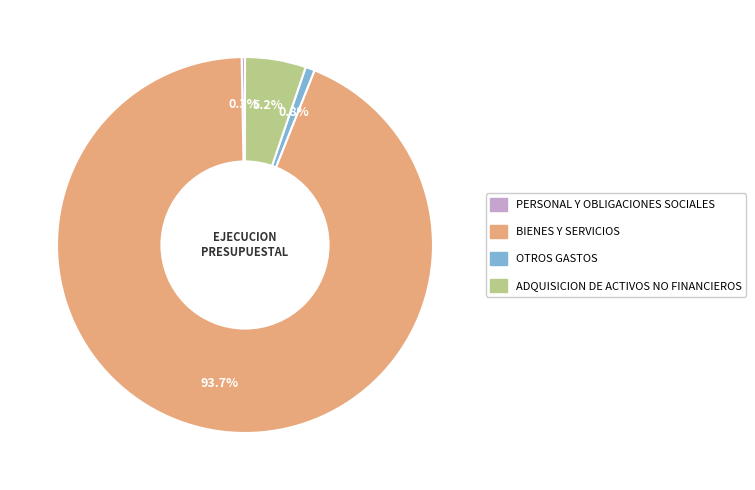

Combined, what portion of the pie is PERSONAL Y OBLIGACIONES SOCIALES and ADQUISICION DE ACTIVOS NO FINANCIEROS?

5.5%